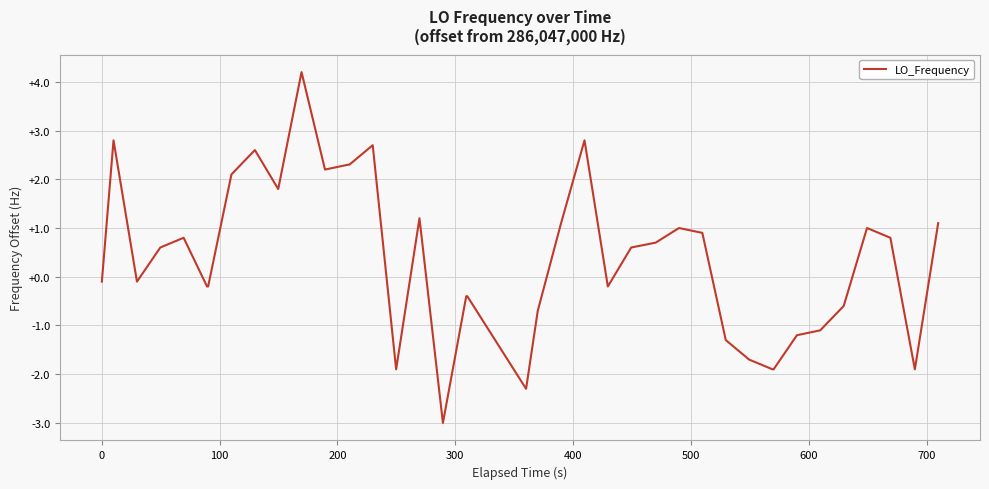

What is the minimum value shown in the chart?

-3.0